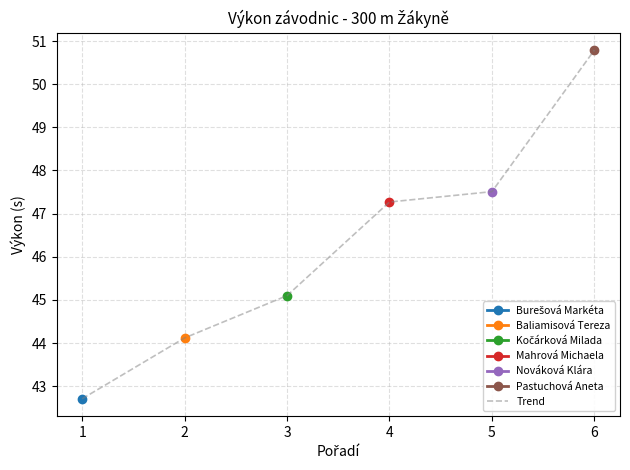

How many lines are shown in the chart?

1